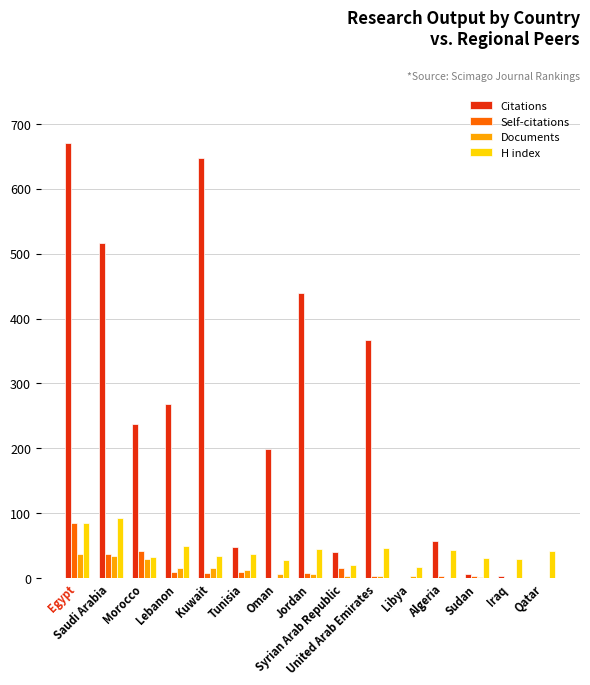

What is the highest value of the Citations series?

670